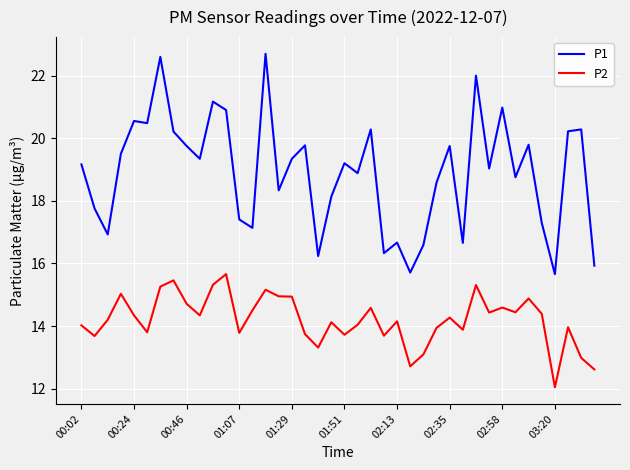

Rank the series by their average value, from lowest to highest.

P2, P1